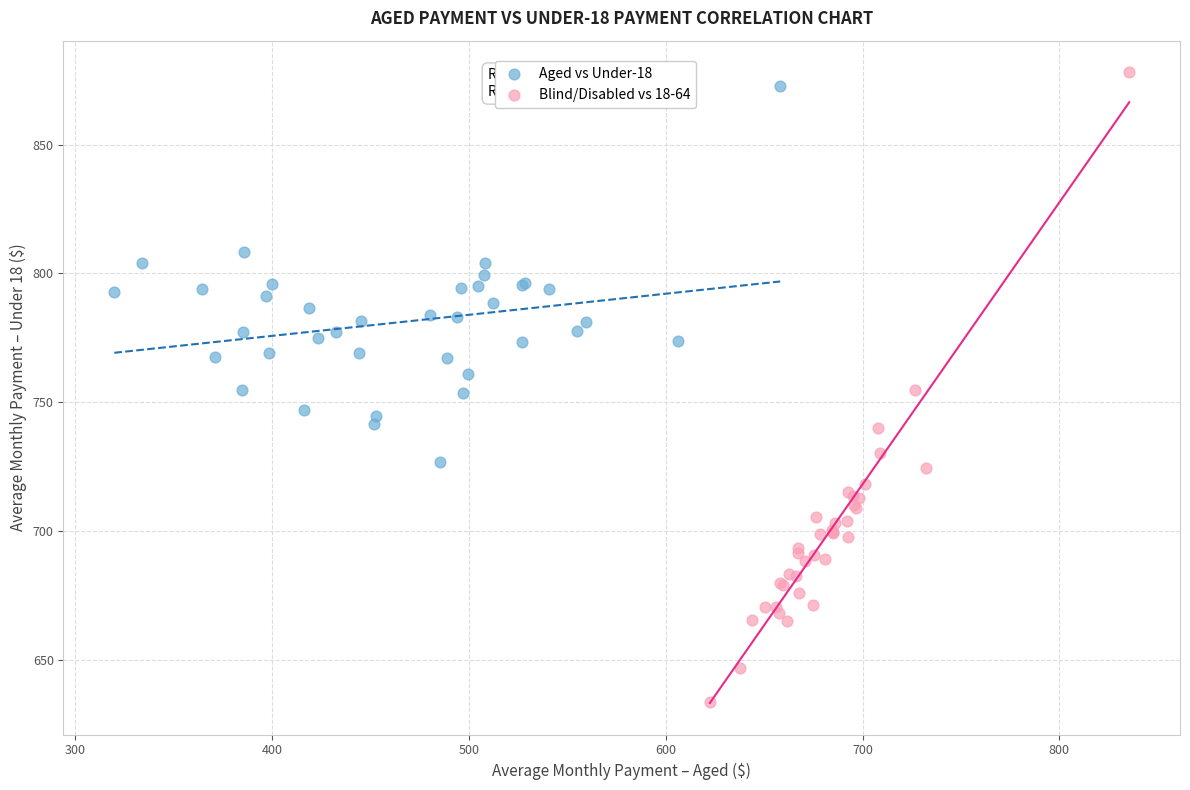

Which series has the largest Y range (max minus min)?

Blind/Disabled vs 18-64